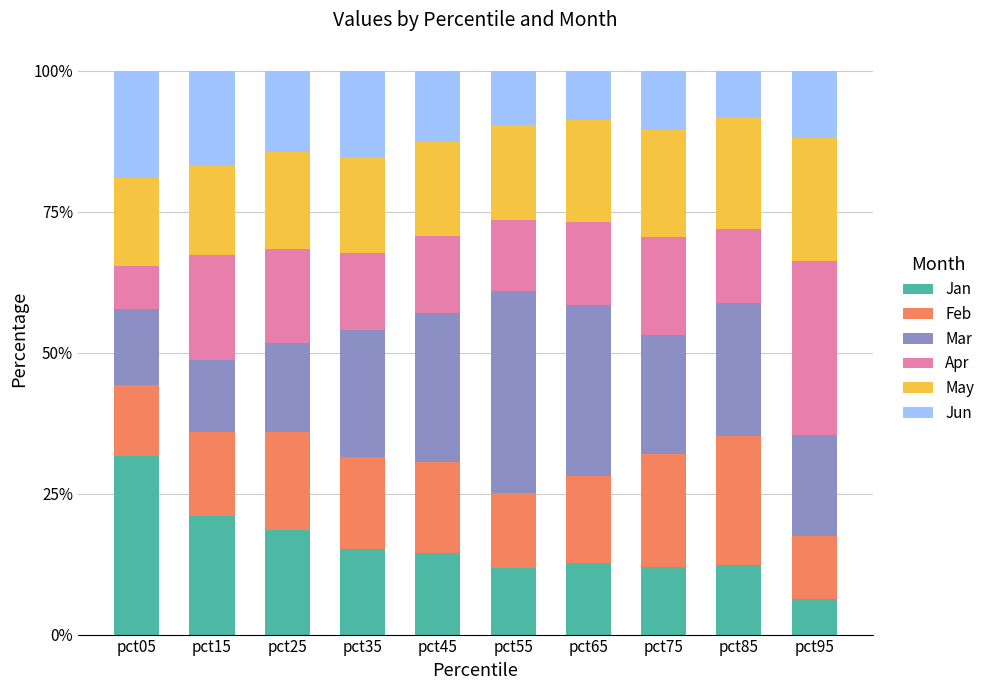

What is the total value across all series at pct75?

100.0